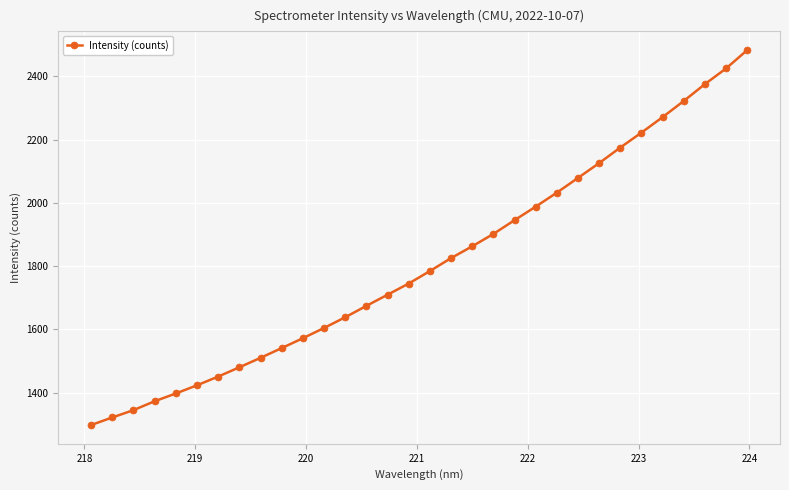

True or false: there are more than 2 points higher than both neighbors.

False